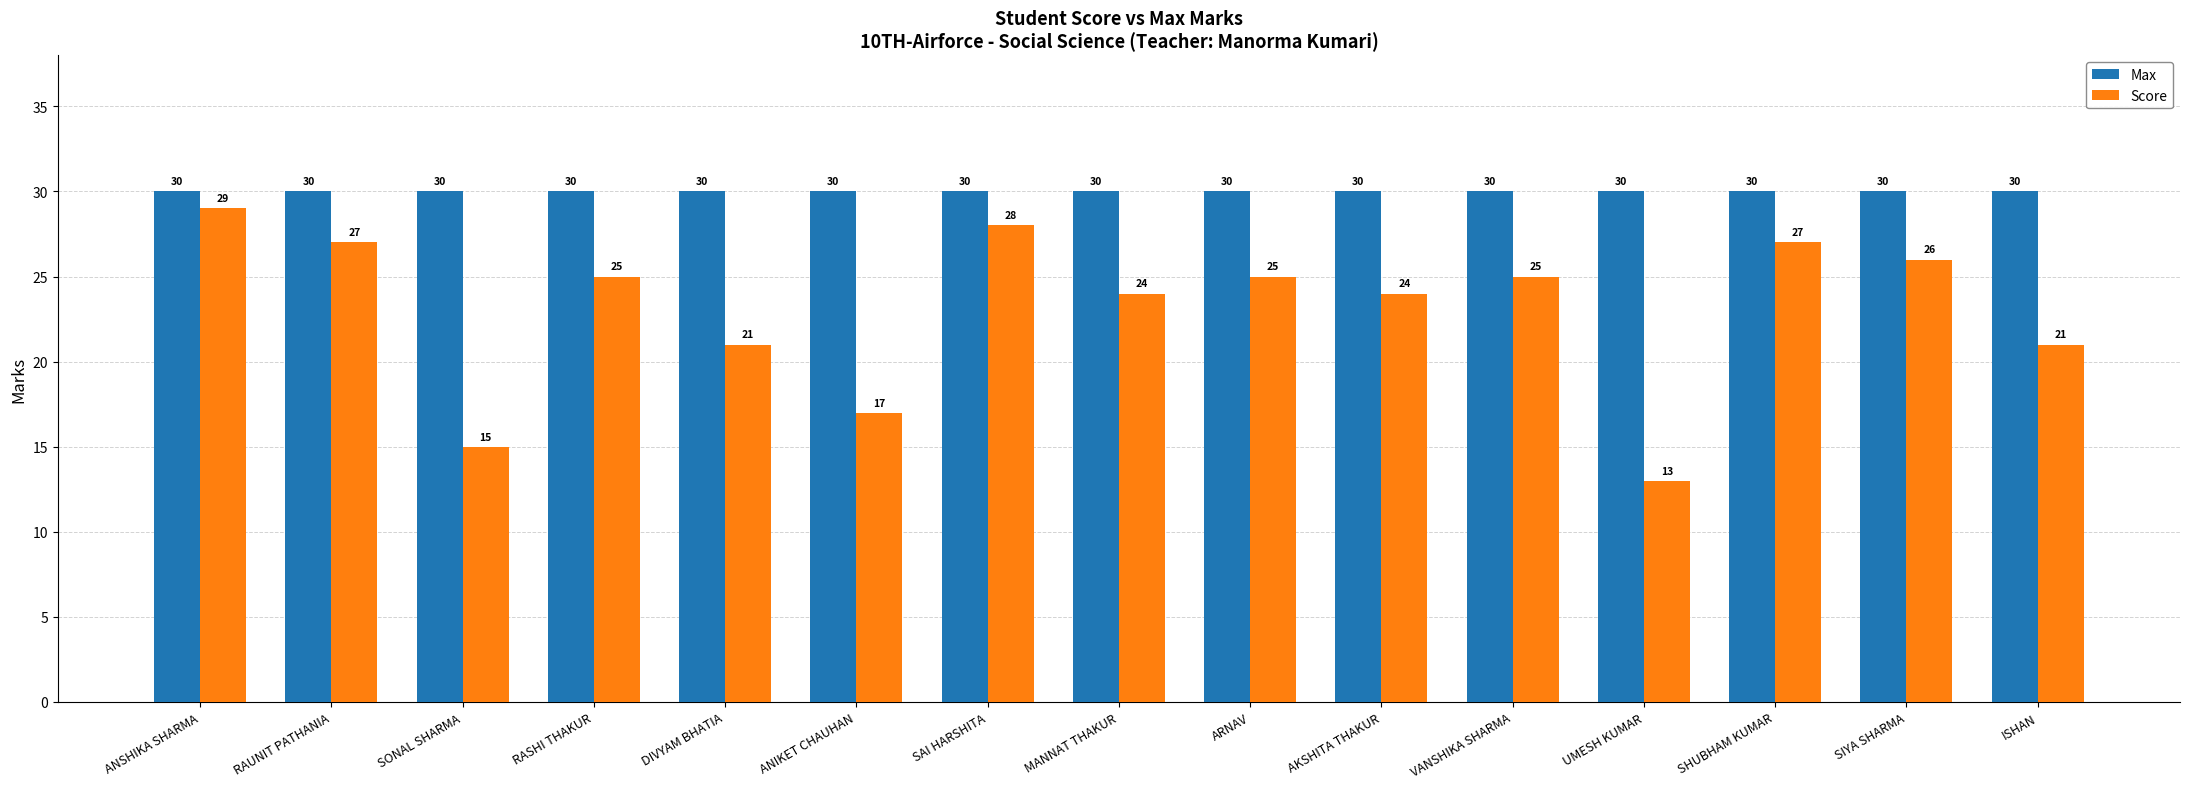

Reading left to right, extract all data points from this chart.

Max: 30	30	30	30	30	30	30	30	30	30	30	30	30	30	30
Score: 29	27	15	25	21	17	28	24	25	24	25	13	27	26	21